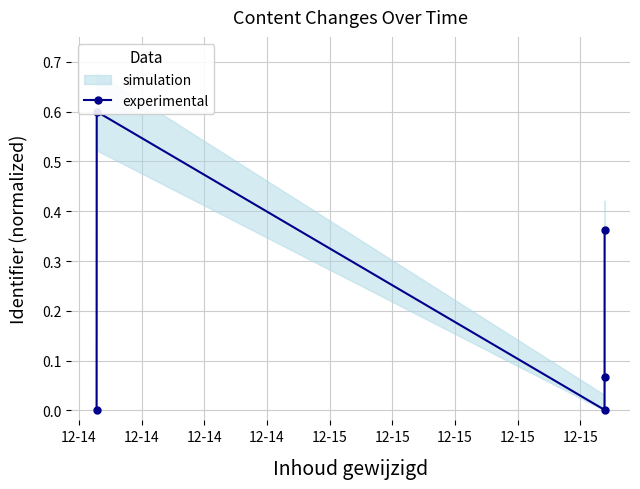

Is this an area chart (filled region under the line)?

No